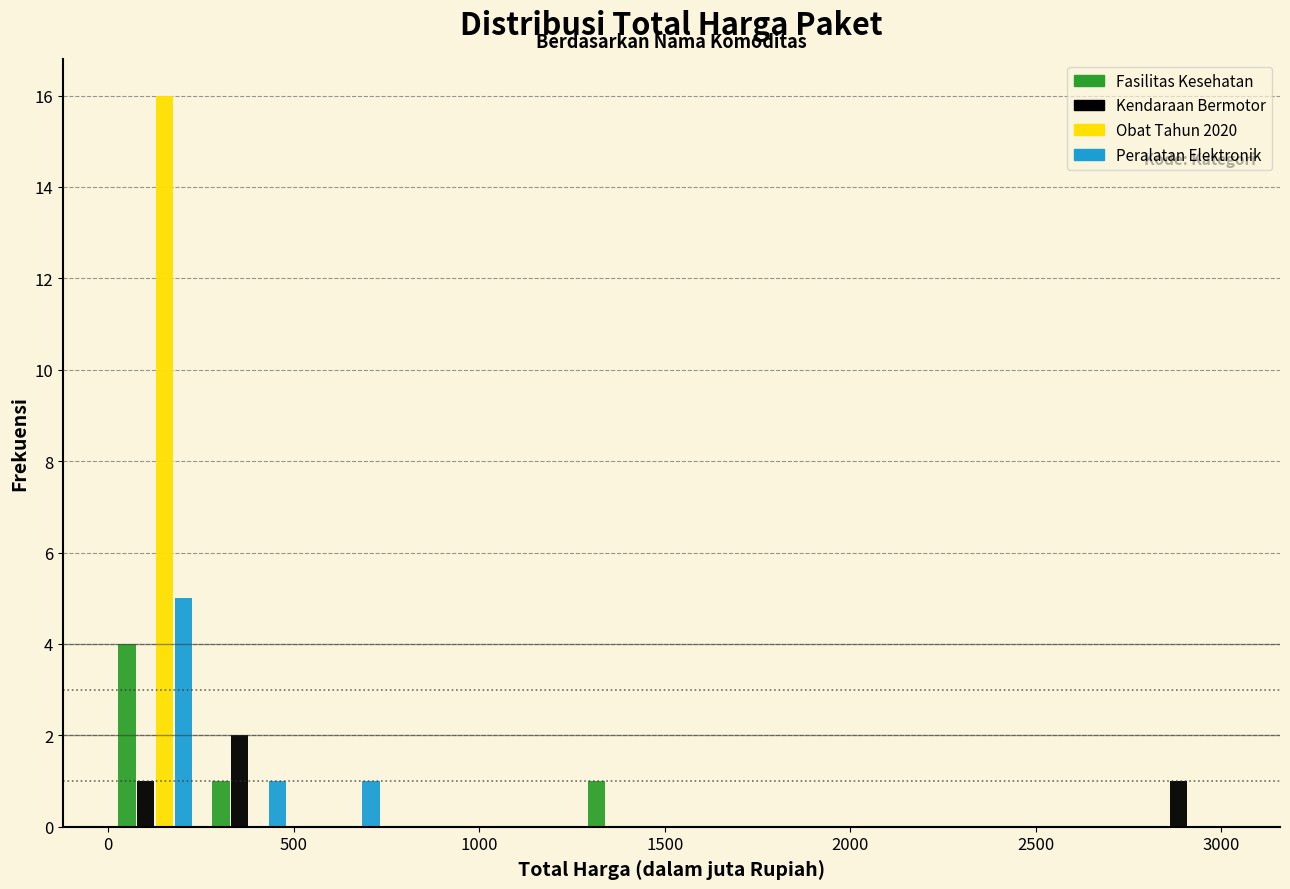

Reading left to right, transcribe this chart: for each range on the x-axis, give the height of each series' bar. Neither the bar edges nor the heights are printed on the chart, so give them approximately, as read against the axes.

0 to 250: Fasilitas Kesehatan=4	Kendaraan Bermotor=1	Obat Tahun 2020=16	Peralatan Elektronik=5
250 to 500: Fasilitas Kesehatan=1	Kendaraan Bermotor=2	Obat Tahun 2020=0	Peralatan Elektronik=1
500 to 750: Fasilitas Kesehatan=0	Kendaraan Bermotor=0	Obat Tahun 2020=0	Peralatan Elektronik=1
750 to 1000: Fasilitas Kesehatan=0	Kendaraan Bermotor=0	Obat Tahun 2020=0	Peralatan Elektronik=0
1000 to 1250: Fasilitas Kesehatan=0	Kendaraan Bermotor=0	Obat Tahun 2020=0	Peralatan Elektronik=0
1250 to 1500: Fasilitas Kesehatan=1	Kendaraan Bermotor=0	Obat Tahun 2020=0	Peralatan Elektronik=0
1500 to 1750: Fasilitas Kesehatan=0	Kendaraan Bermotor=0	Obat Tahun 2020=0	Peralatan Elektronik=0
1750 to 2000: Fasilitas Kesehatan=0	Kendaraan Bermotor=0	Obat Tahun 2020=0	Peralatan Elektronik=0
2000 to 2300: Fasilitas Kesehatan=0	Kendaraan Bermotor=0	Obat Tahun 2020=0	Peralatan Elektronik=0
2300 to 2550: Fasilitas Kesehatan=0	Kendaraan Bermotor=0	Obat Tahun 2020=0	Peralatan Elektronik=0
2550 to 2800: Fasilitas Kesehatan=0	Kendaraan Bermotor=0	Obat Tahun 2020=0	Peralatan Elektronik=0
2800 to 3050: Fasilitas Kesehatan=0	Kendaraan Bermotor=1	Obat Tahun 2020=0	Peralatan Elektronik=0